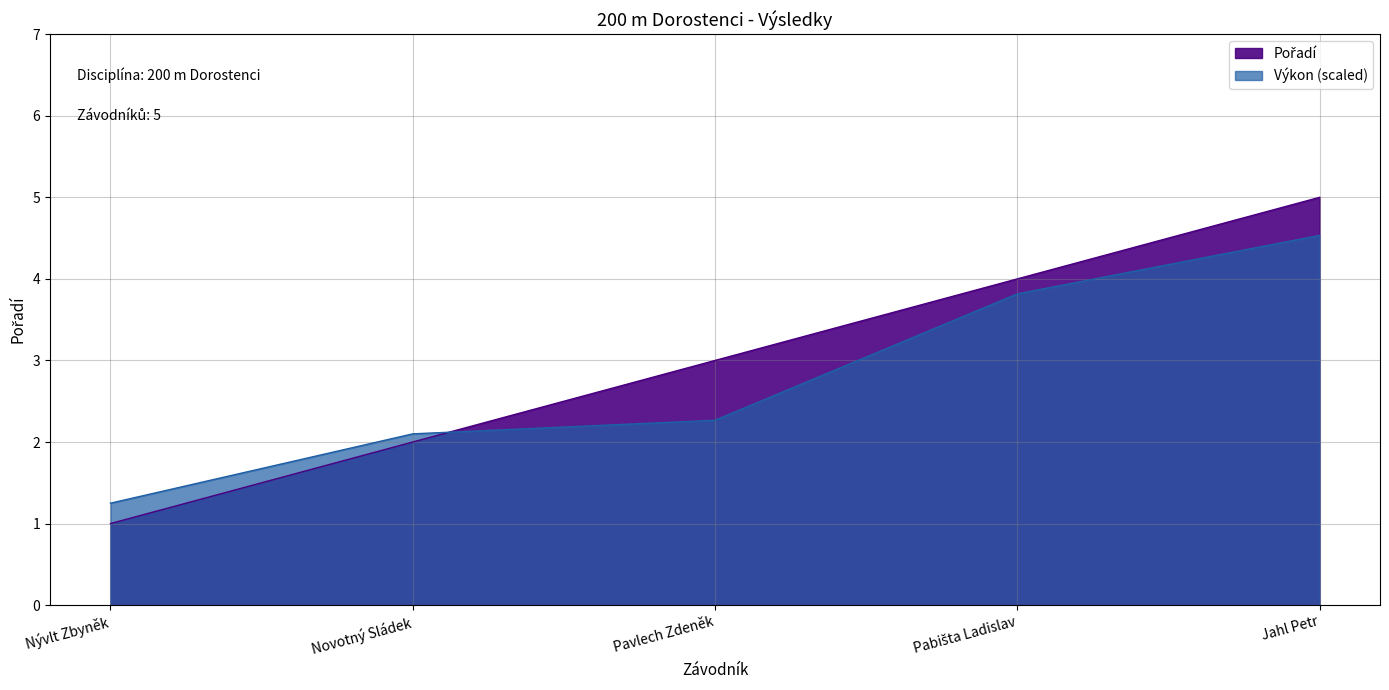

What is the sum of all values?

15